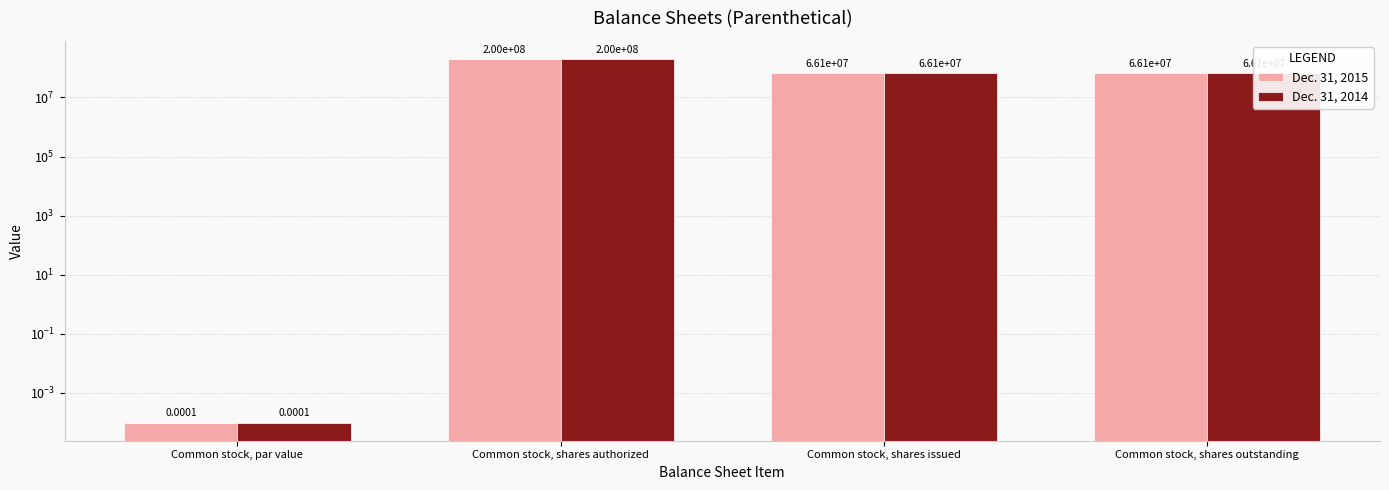

Is the value of Dec. 31, 2014 at Common stock, par value greater than the value of Dec. 31, 2015 at Common stock, shares authorized?

No